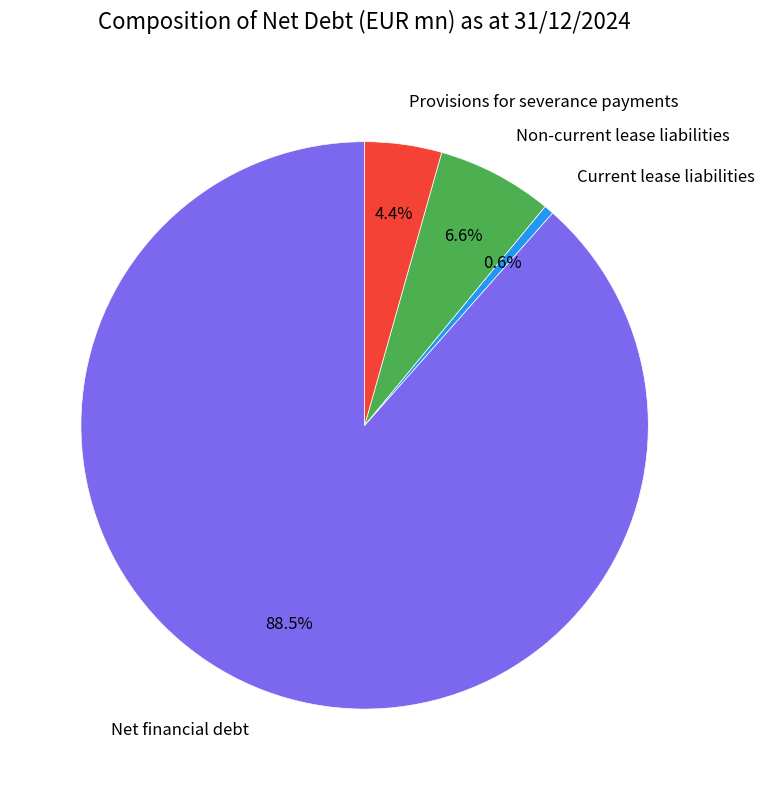

What percentage is the Current lease liabilities slice, to the nearest percent?

1%